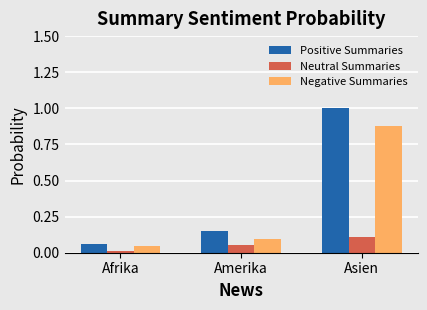

Between Amerika and Asien, which series saw the biggest shift?

Positive Summaries